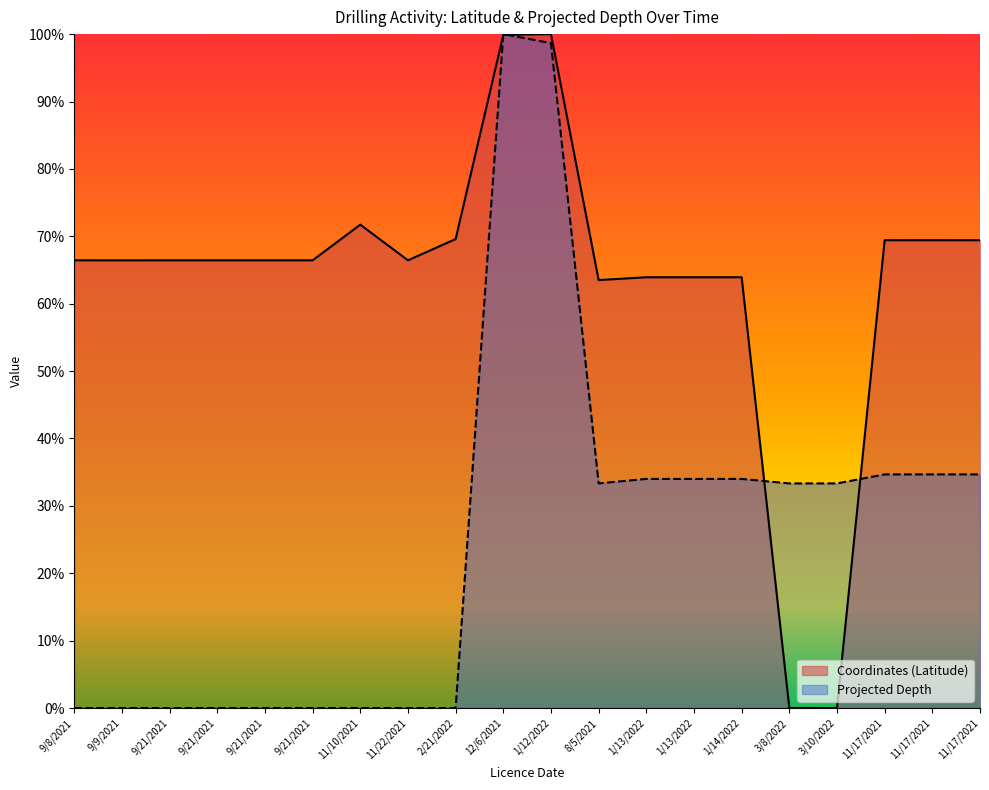

How many lines are shown in the chart?

2